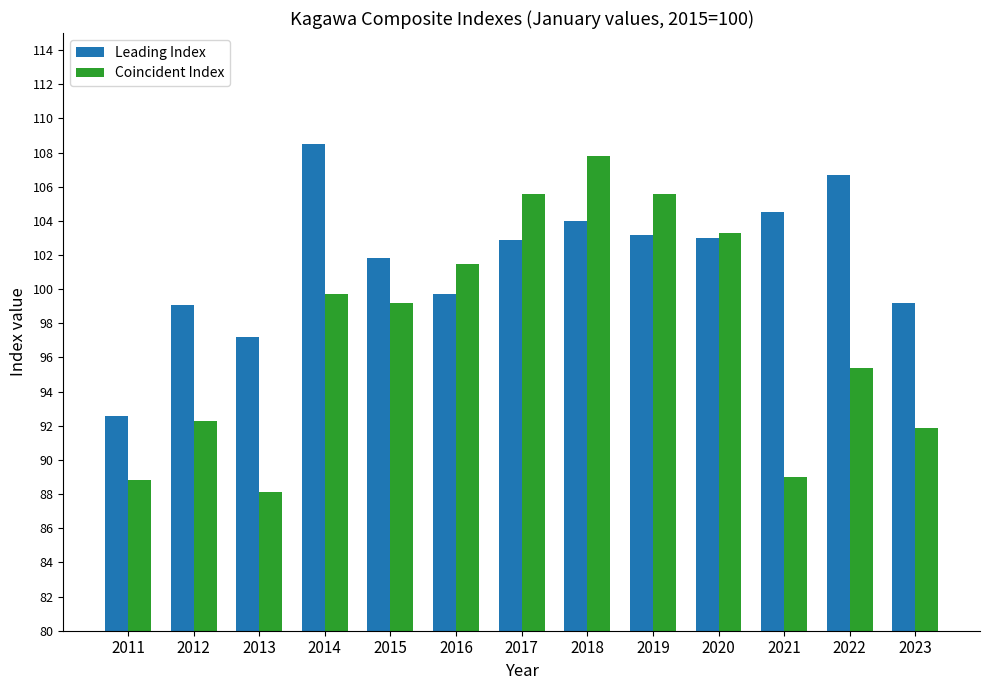

At how many categories does at least one series exceed 96?

12